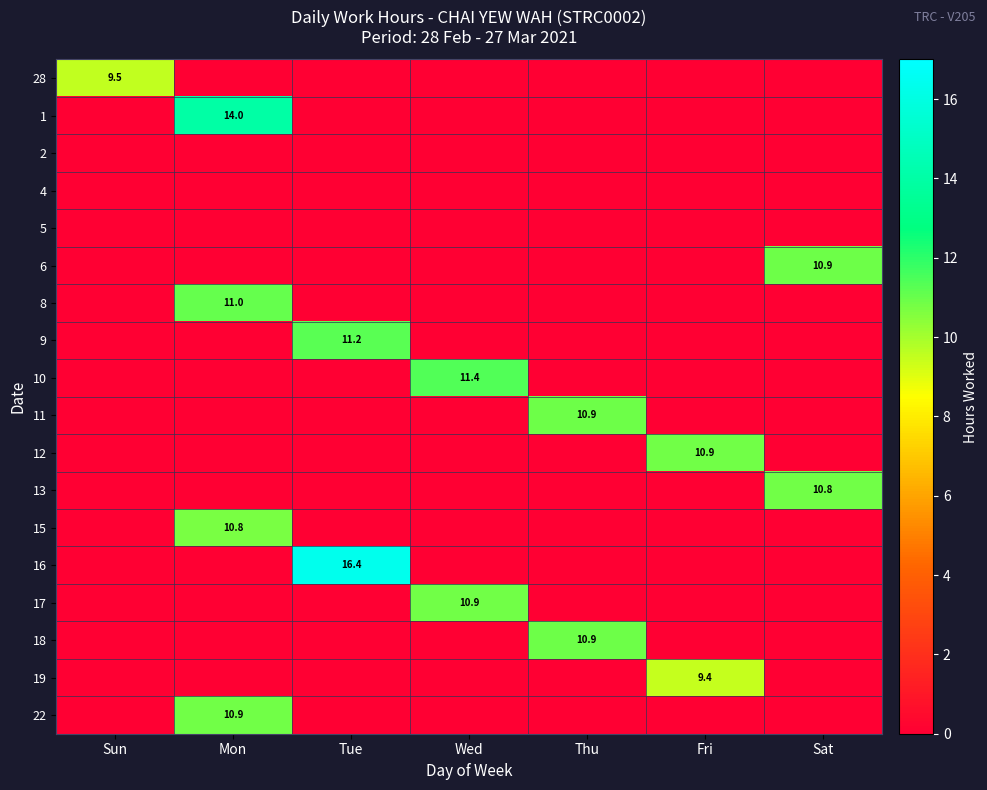

The value of 10 at Wed is 11.4. True or false?

True